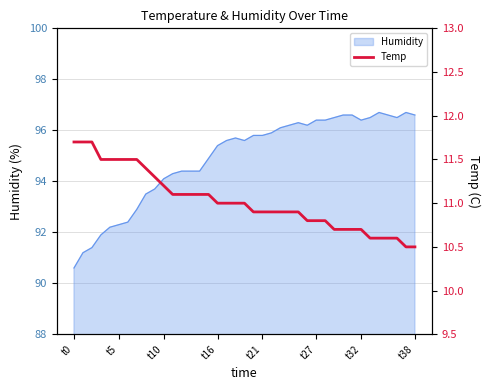

The Humidity series shows 95.8 at t21. True or false?

True